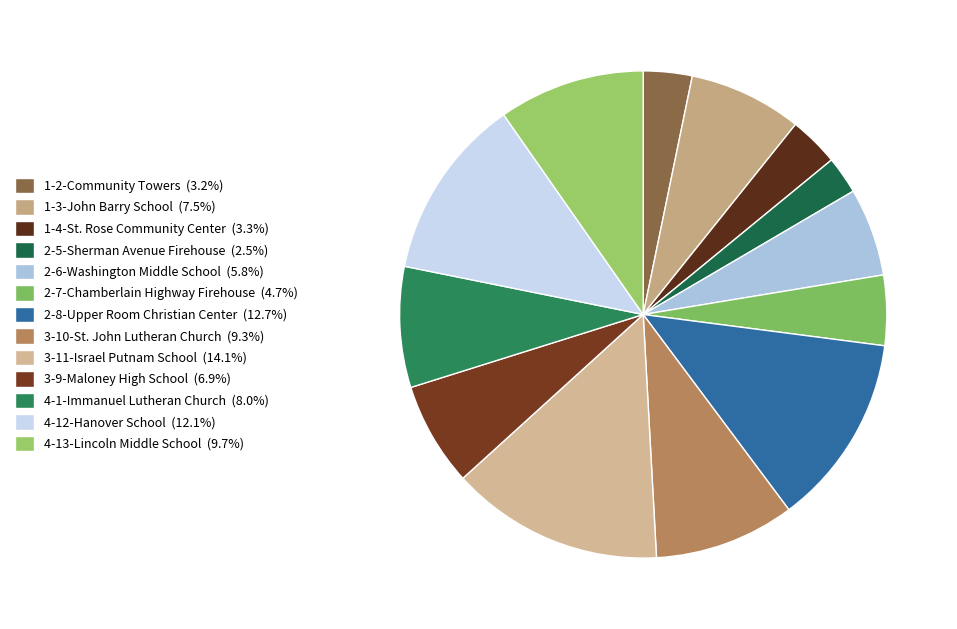

Does any single category account for the majority?

No